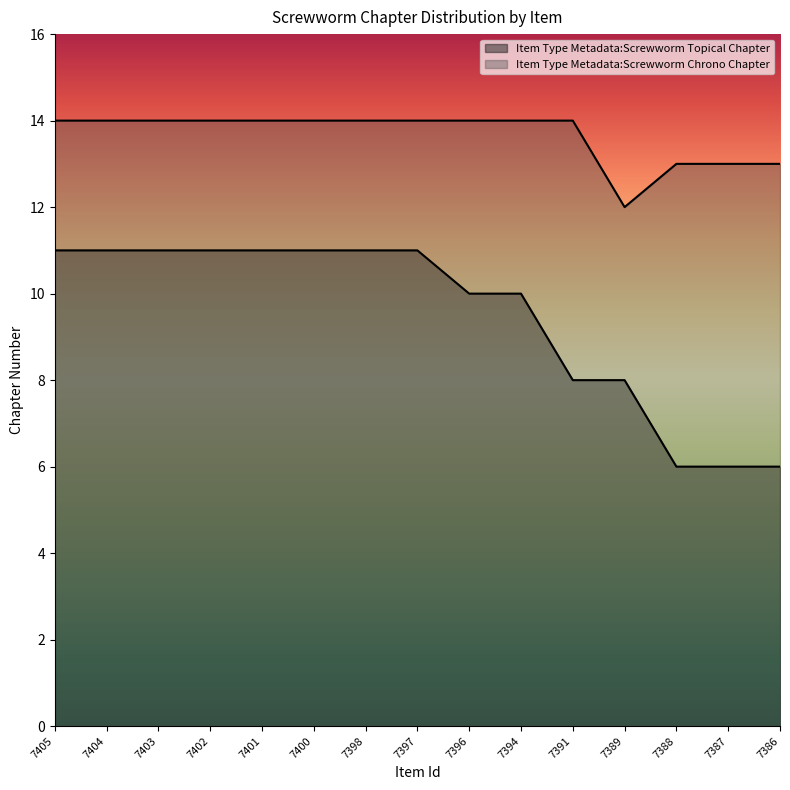

What is the sum of the Item Type Metadata:Screwworm Topical Chapter values at 7402 and 7403?

22